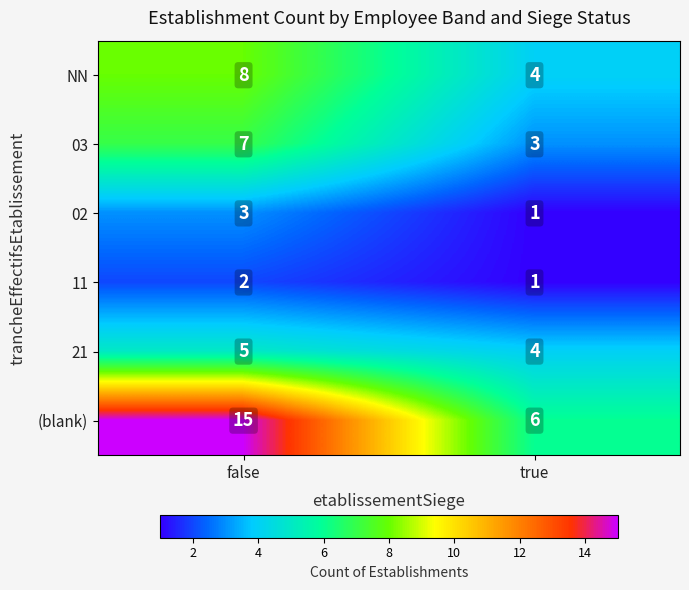

At which label is 21 closest to 4?

true